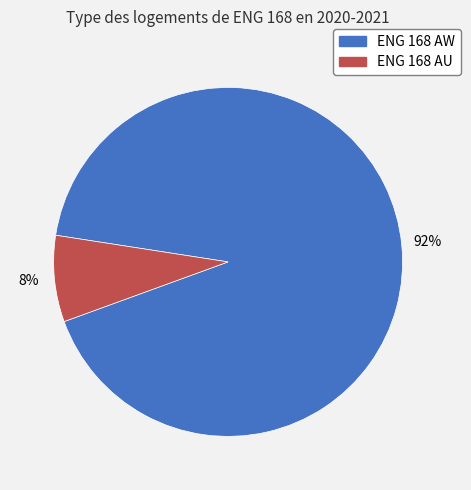

Between ENG 168 AU and ENG 168 AW, which is larger?

ENG 168 AW